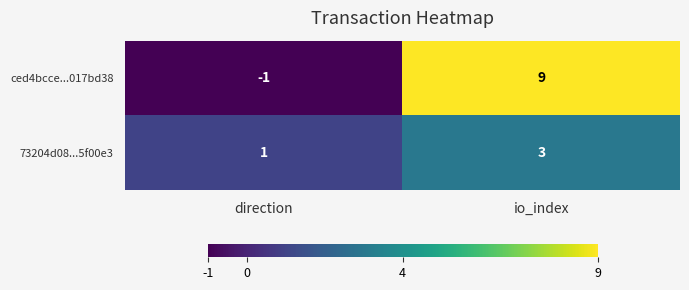

Reading left to right, what are all the values shown in this chart?

ced4bcce...017bd38: -1	9
73204d08...5f00e3: 1	3